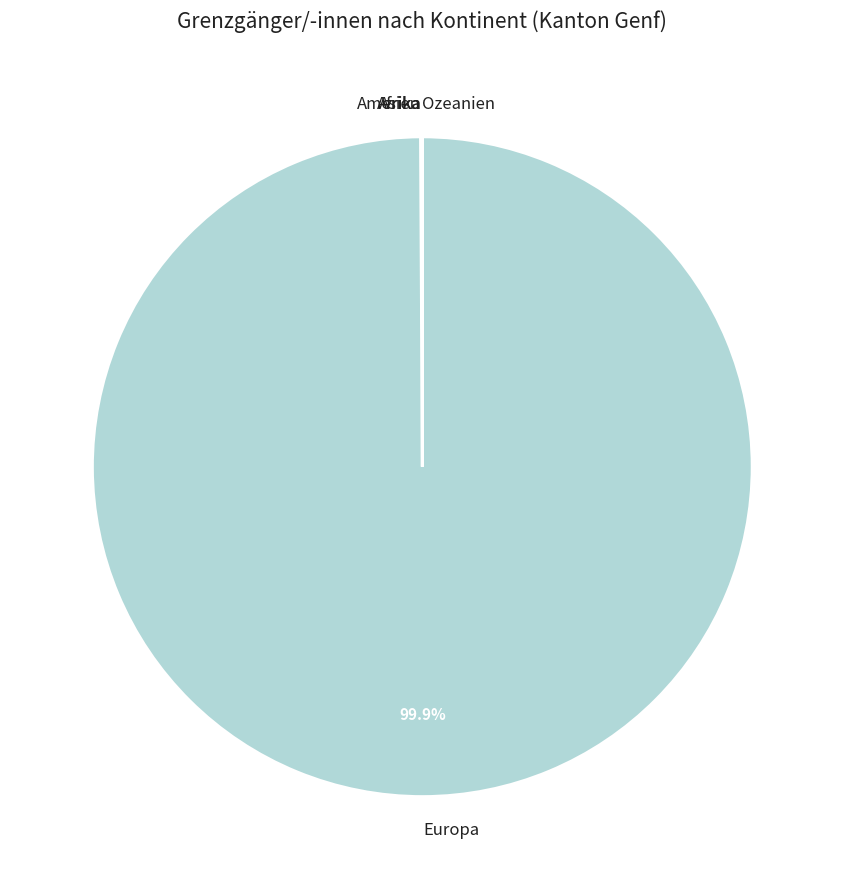

Is it true that Europa is 93% of the pie?

False